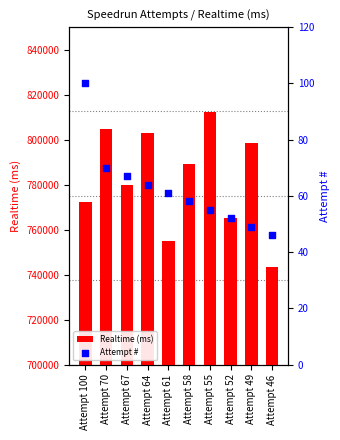

At which category is the sum across all series the highest?

Attempt 55